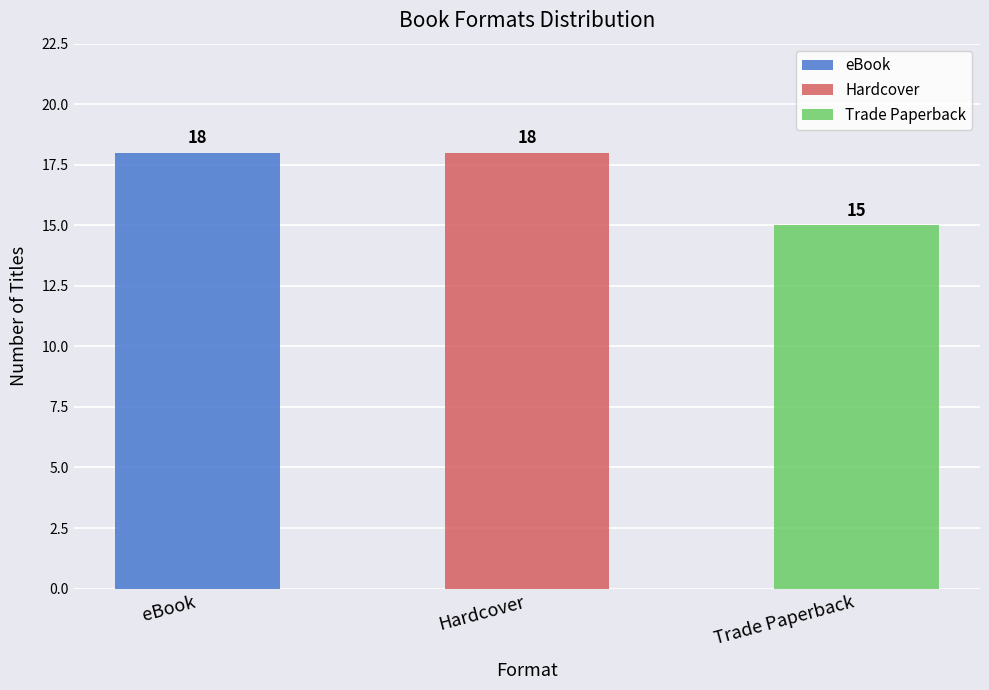

Reading left to right, list all the values displayed in this chart.

eBook=18	Hardcover=18	Trade Paperback=15